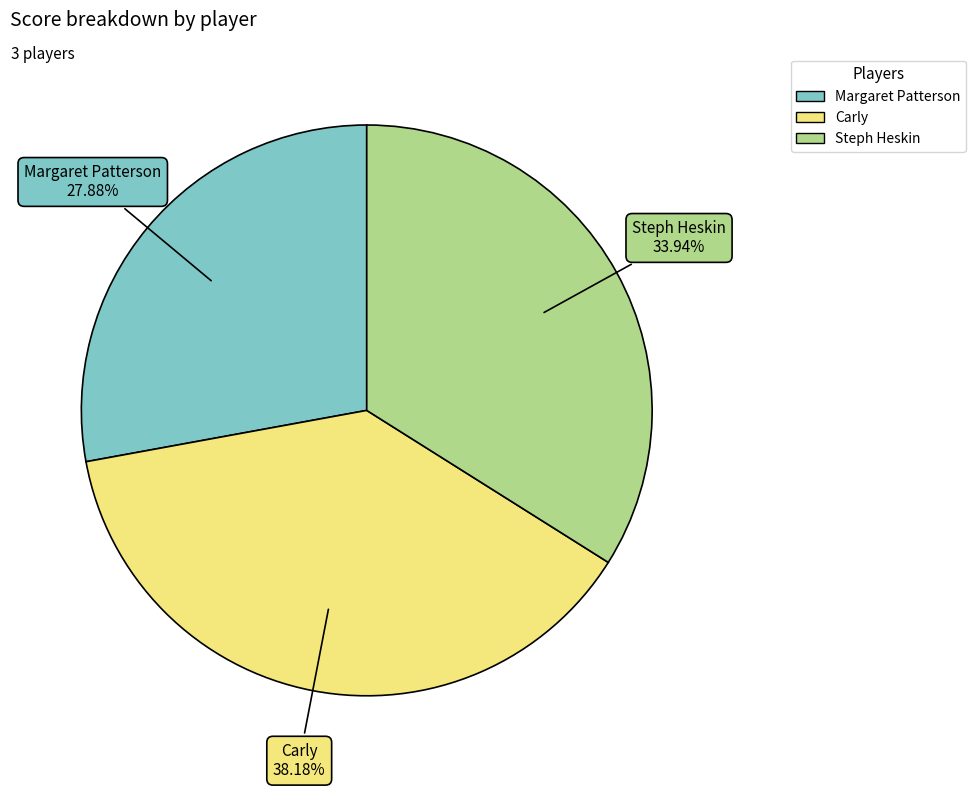

What percentage is the Carly slice, to the nearest percent?

38%